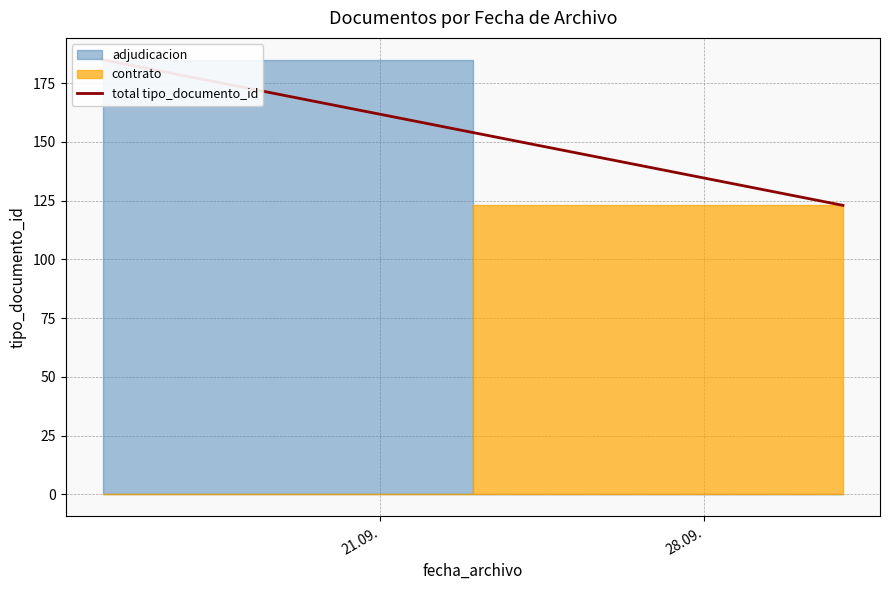

What is the average value?

154